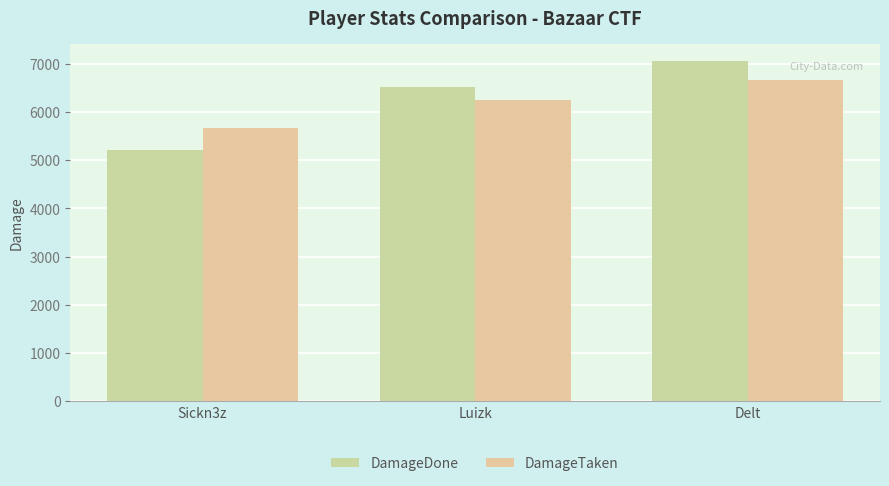

Between Sickn3z and Luizk, which series saw the biggest shift?

DamageDone